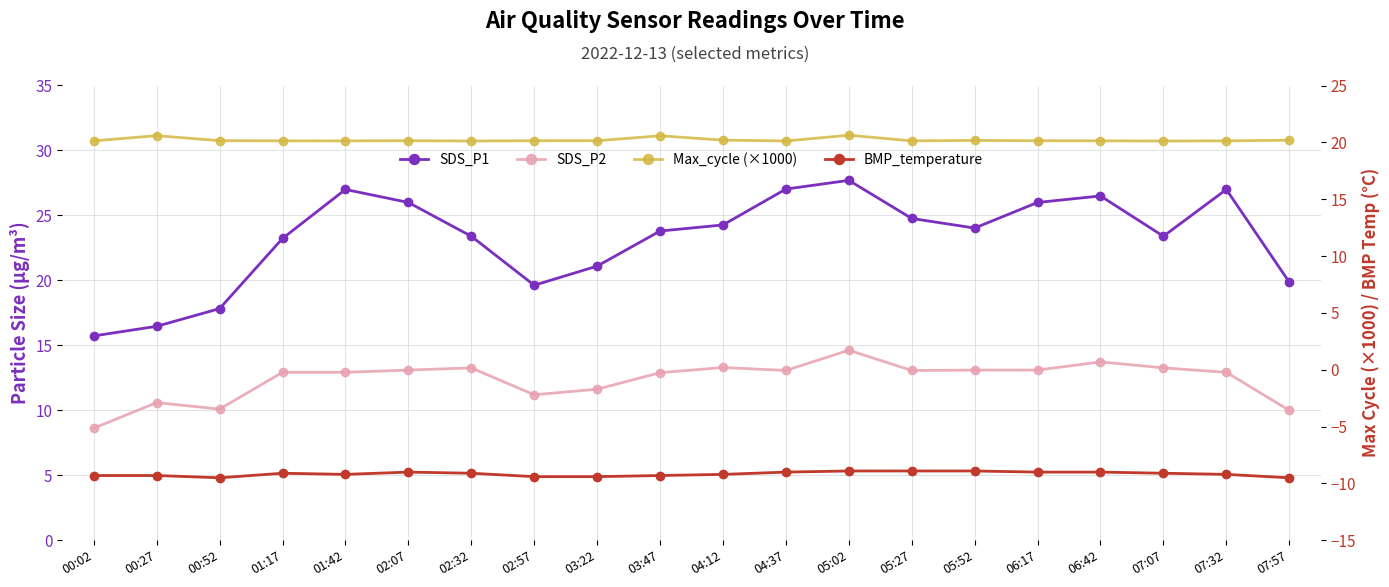

Where does the BMP_temperature series first go above -9?

05:02